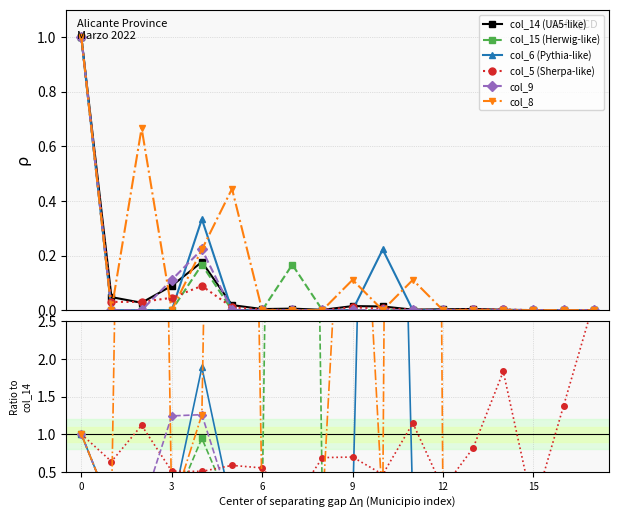

True or false: col_9 has a value of 0.8 at 6.

False